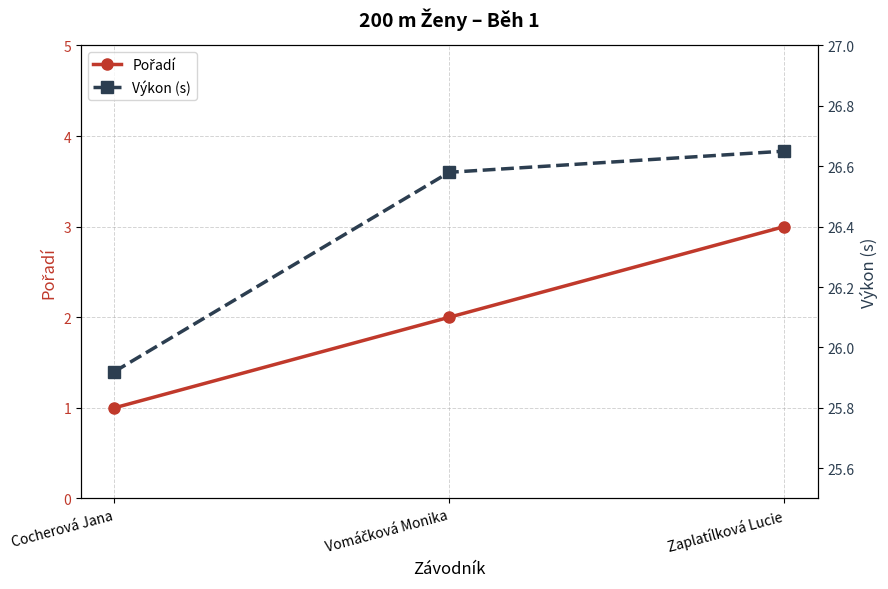

What are all the series names shown in the legend?

Pořadí, Výkon (s)